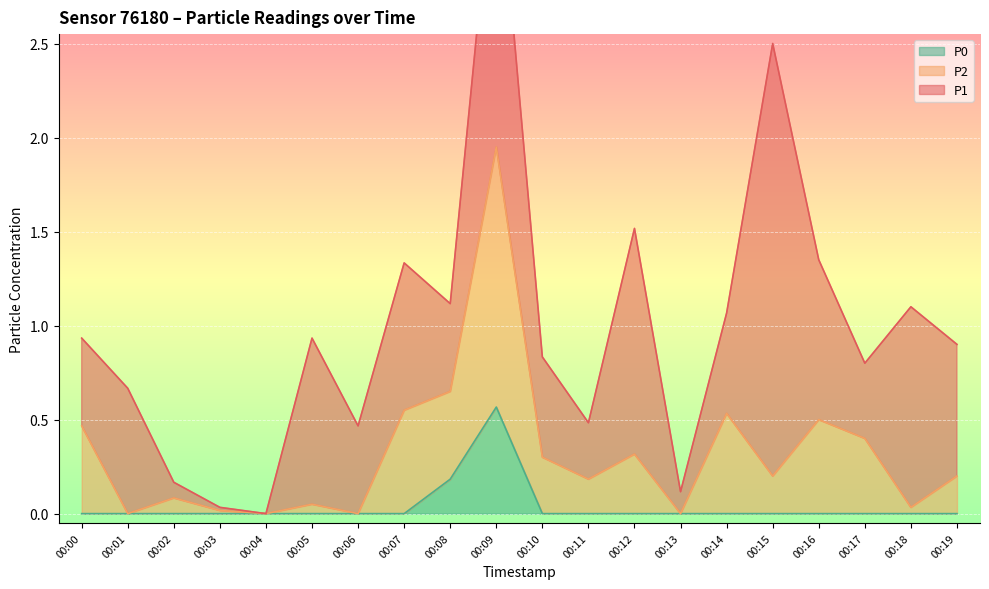

In P2, how many points are lower than both neighbors (excluding endpoints)?

7